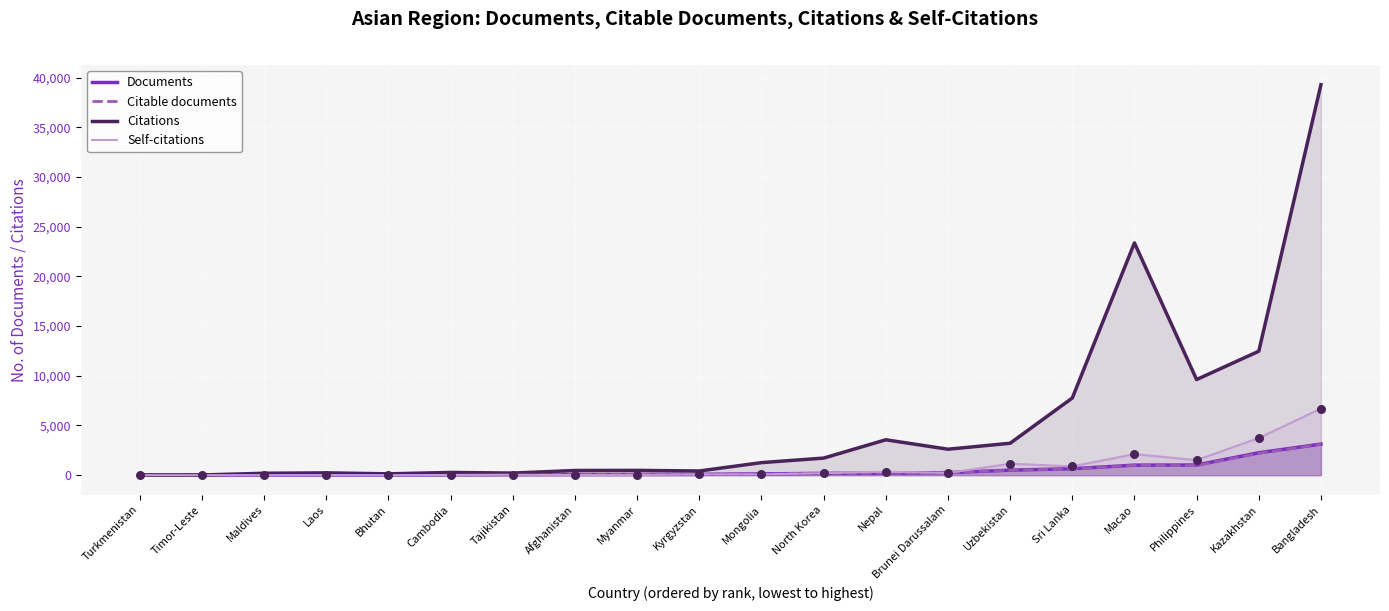

At which category is the sum across all series the highest?

Bangladesh